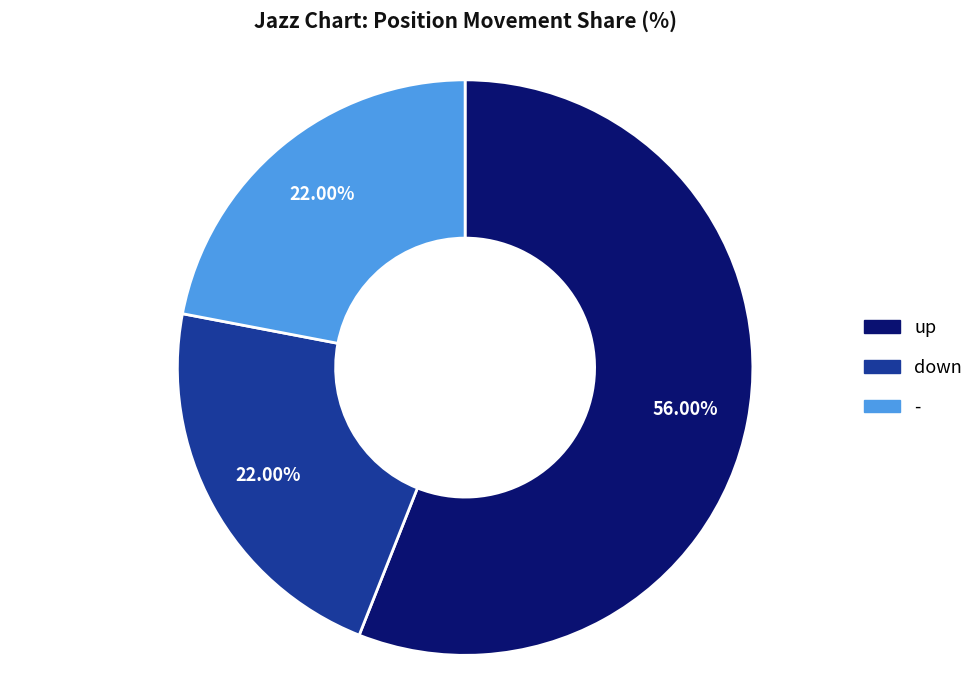

True or false: up accounts for 56% of the total.

True